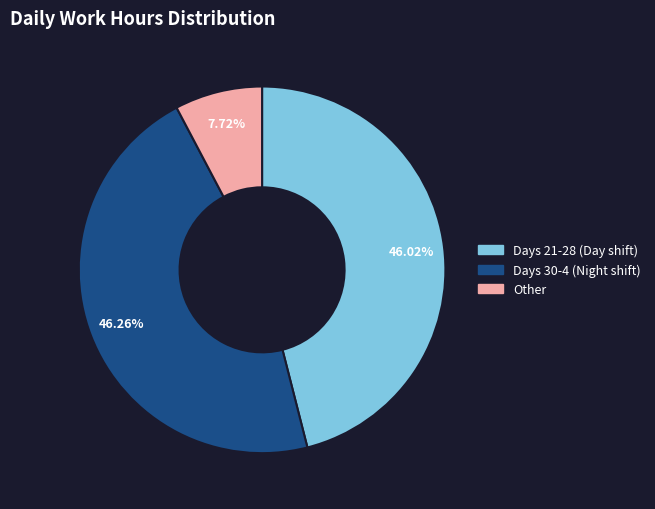

Is there a majority slice in this chart?

No